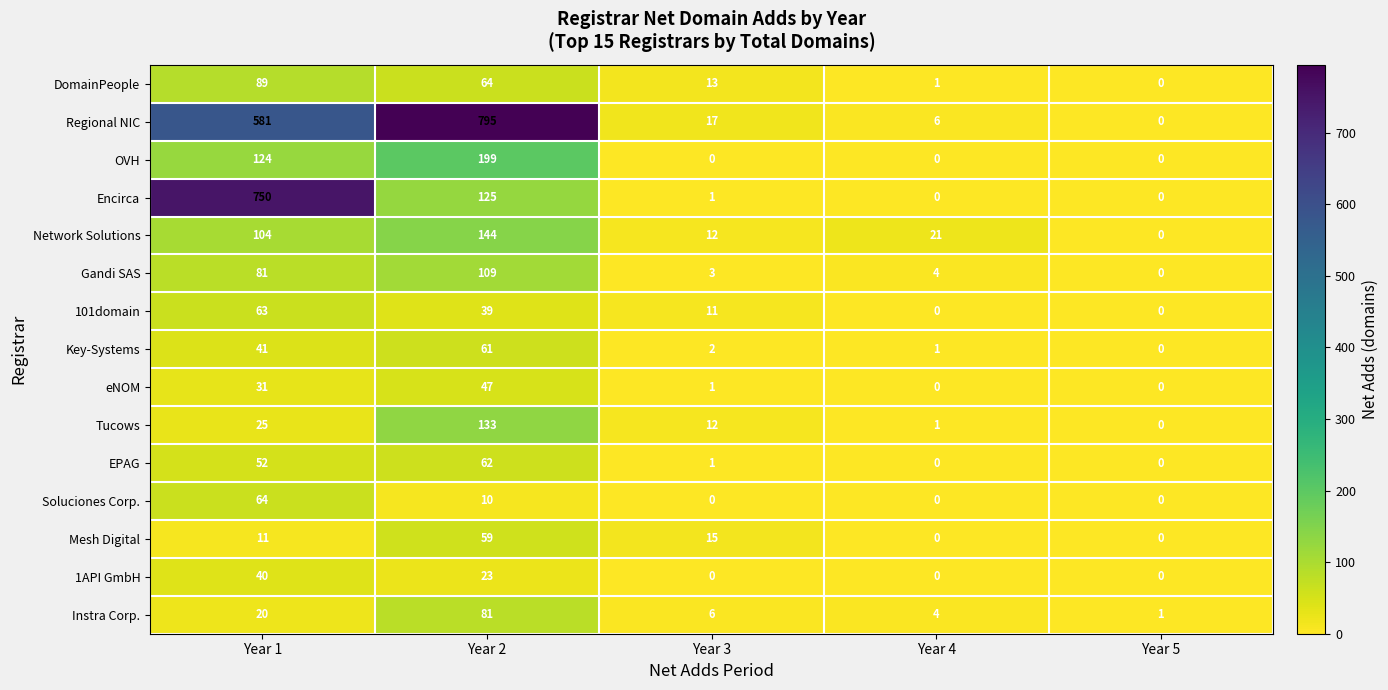

How many values in Tucows are above zero?

4